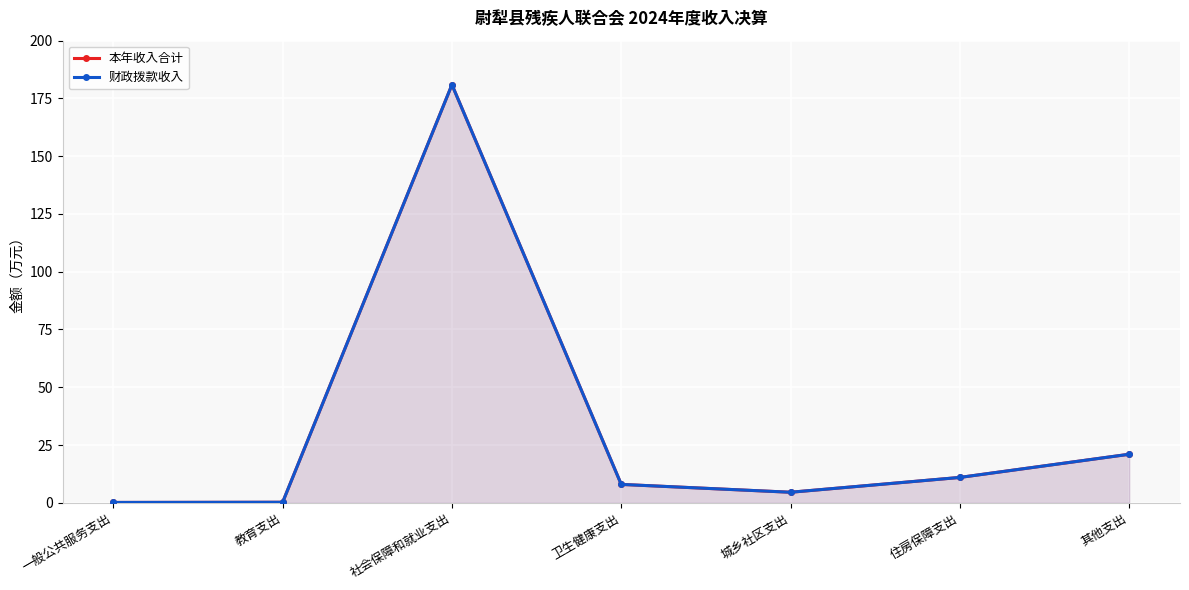

The value of 本年收入合计 at 一般公共服务支出 is 0.1. True or false?

True